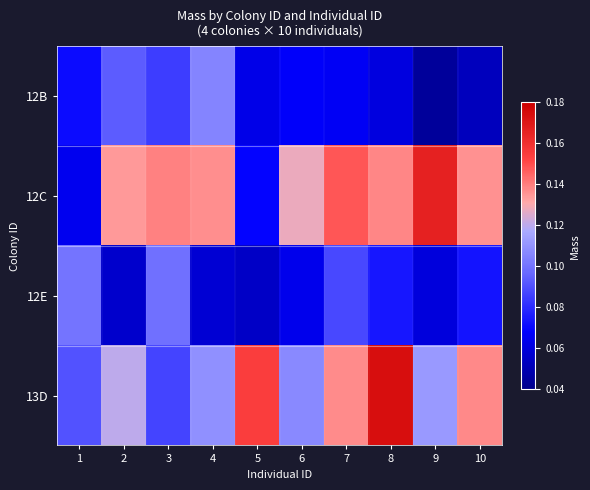

Which series has the largest range (max minus min)?

12C